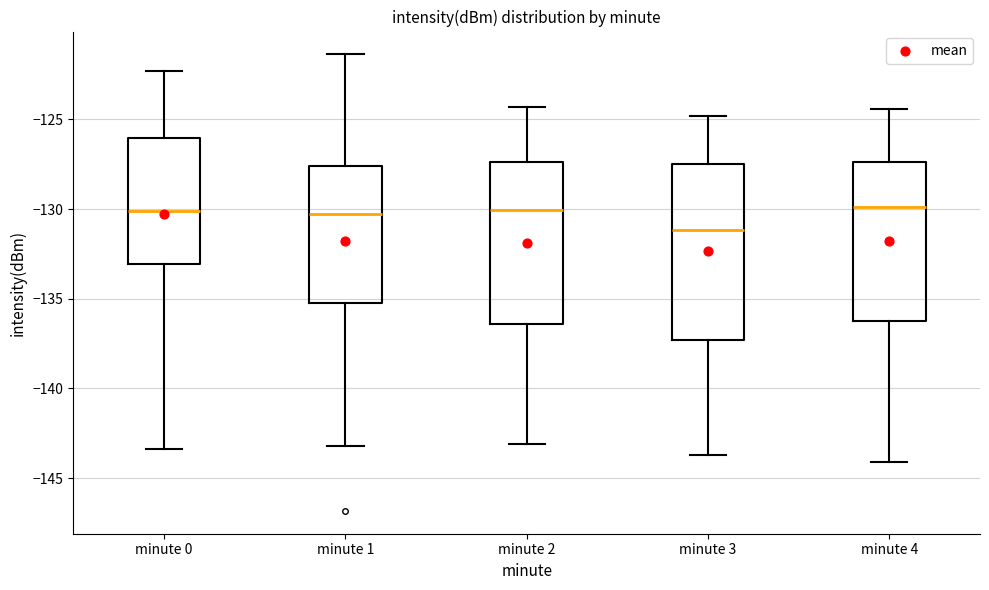

Comparing the boxes themselves (not the whiskers), which one is the tallest?

minute 3